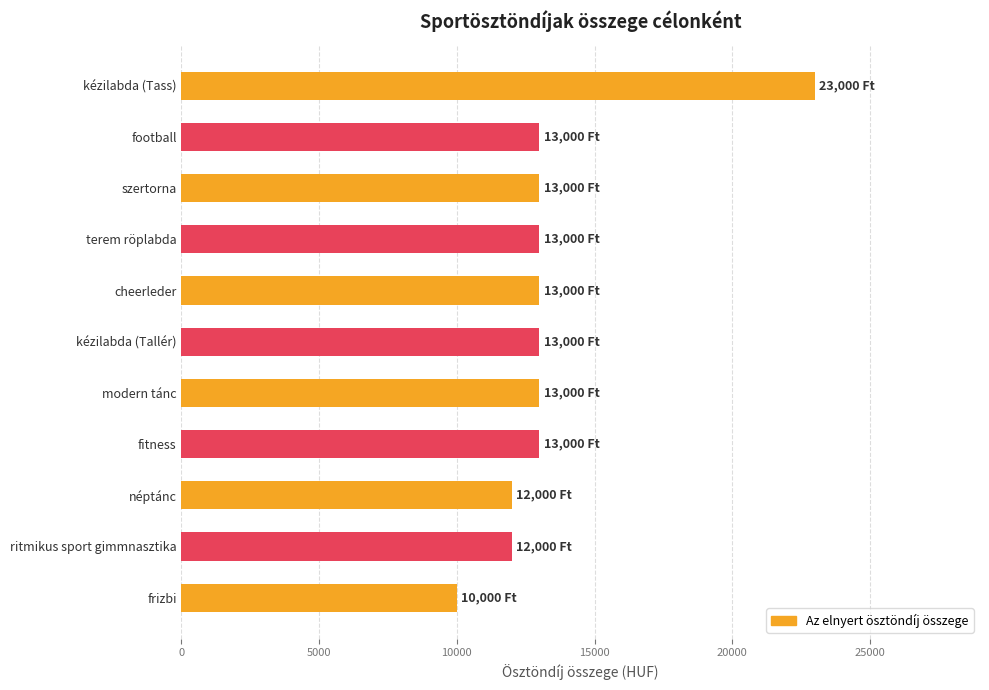

What is the average value?

13455